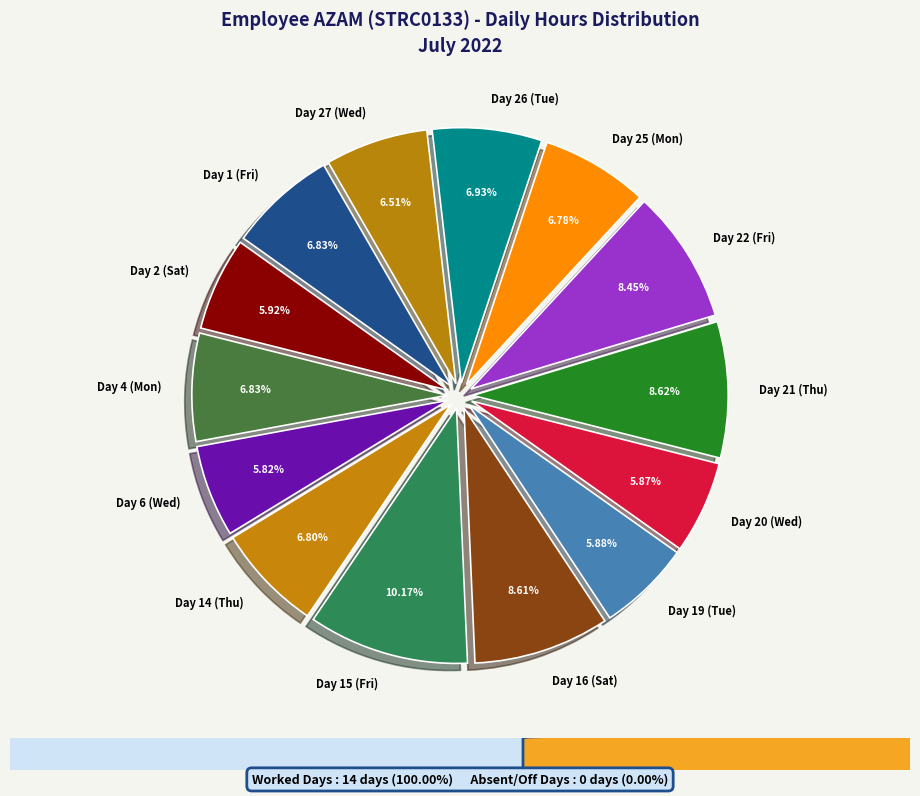

The Day 22 (Fri) slice represents 18% of the pie. True or false?

False